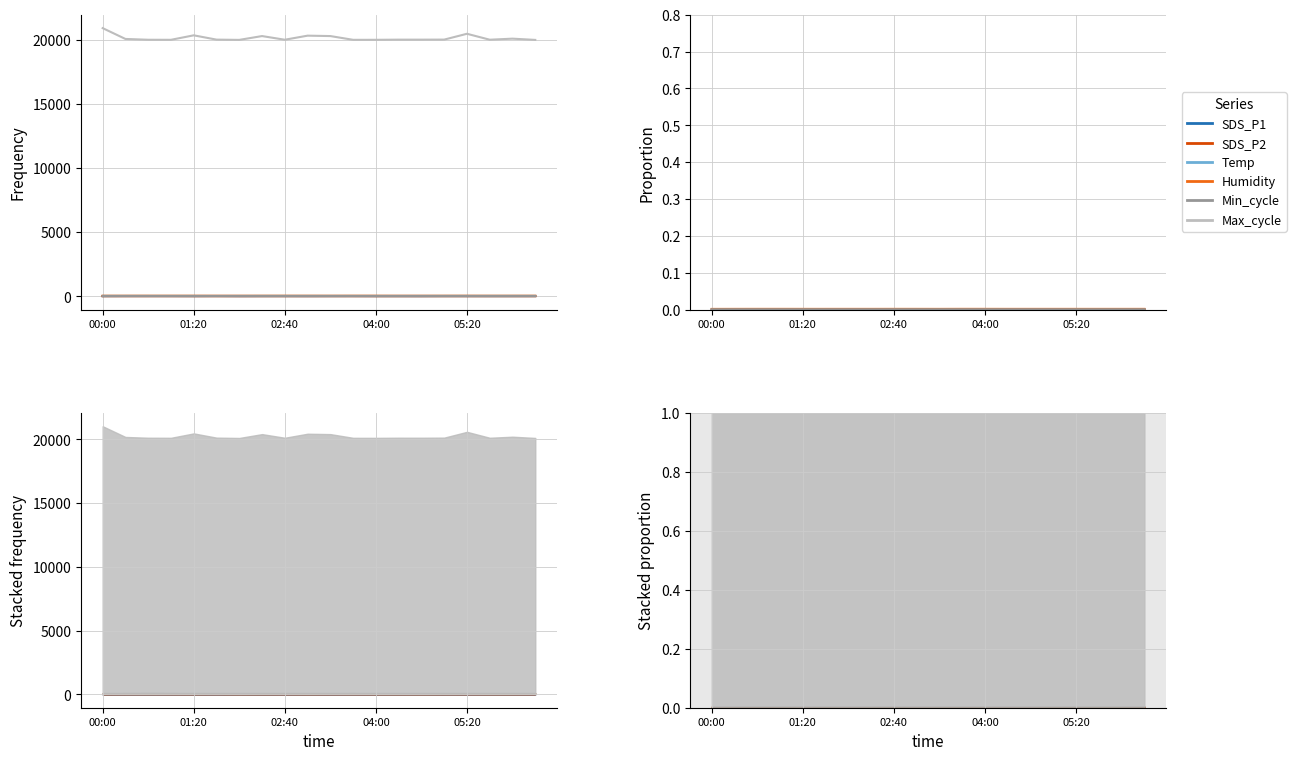

At how many categories does at least one series exceed 0?

20